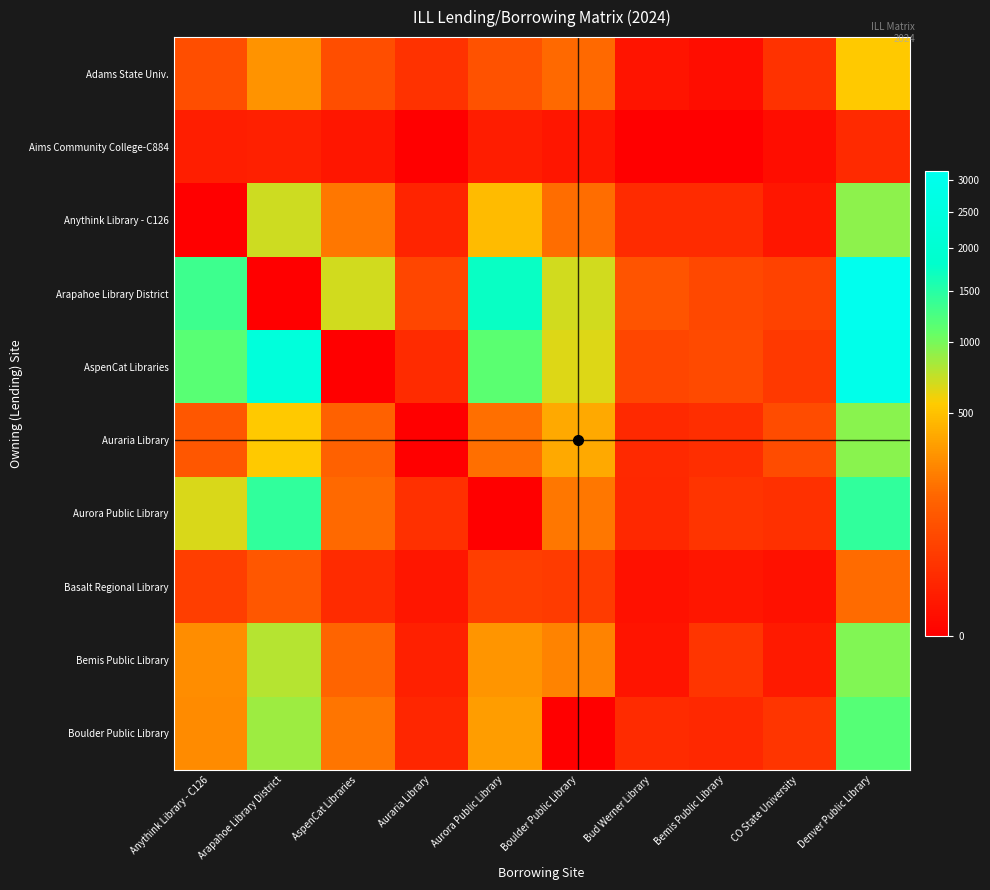

How many distinct data groups are displayed?

10